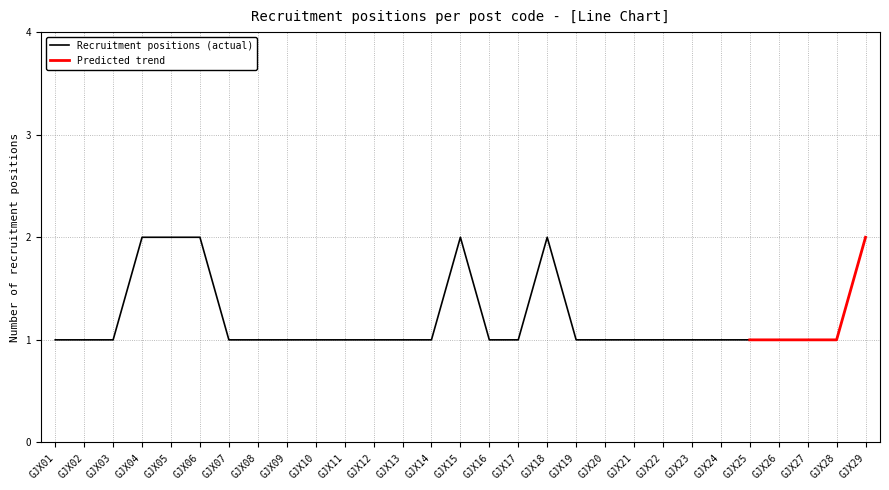

The value of Recruitment positions (actual) at GJX18 is 2. True or false?

True